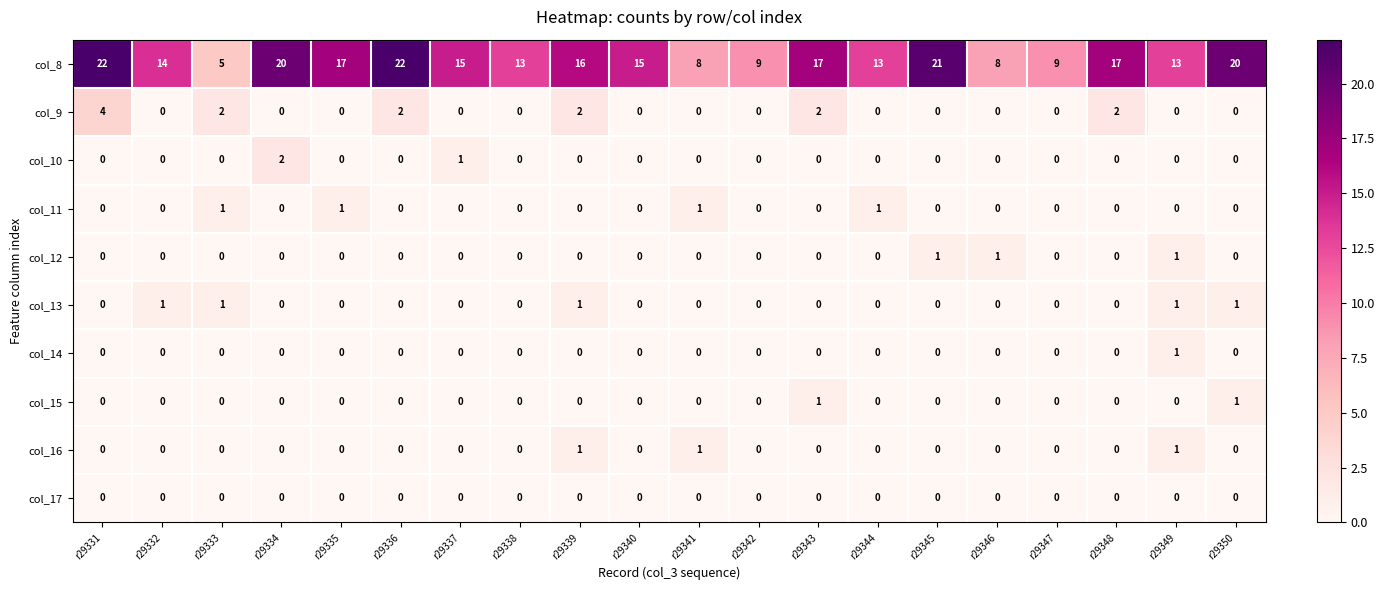

At which category is the sum across all series the highest?

r29331